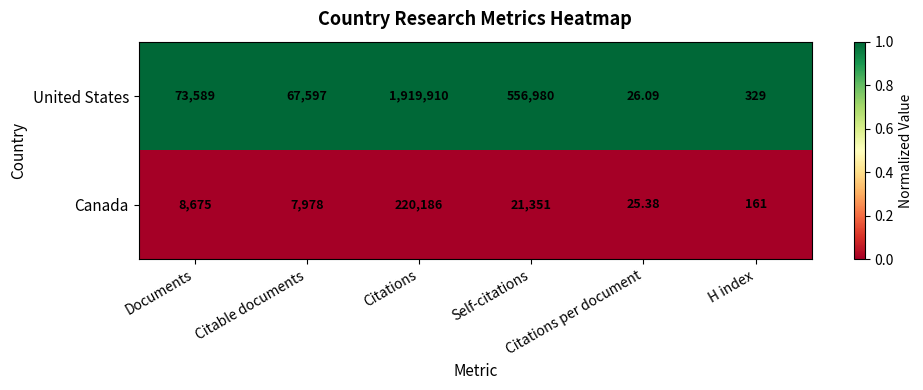

What is the greatest value displayed?

1919910.0